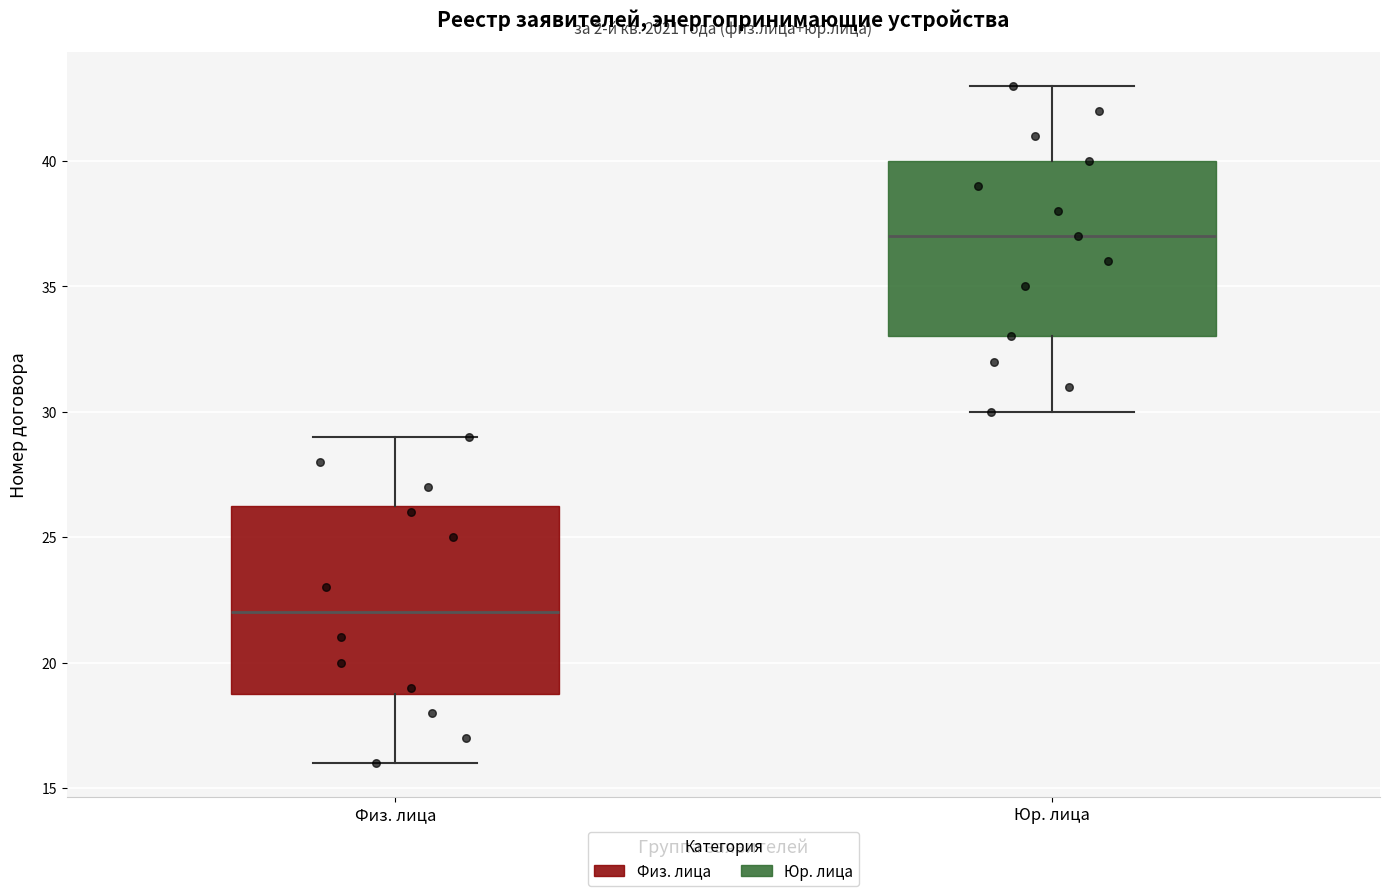

Which box is the tallest, from its lower edge to its upper edge?

Физ. лица